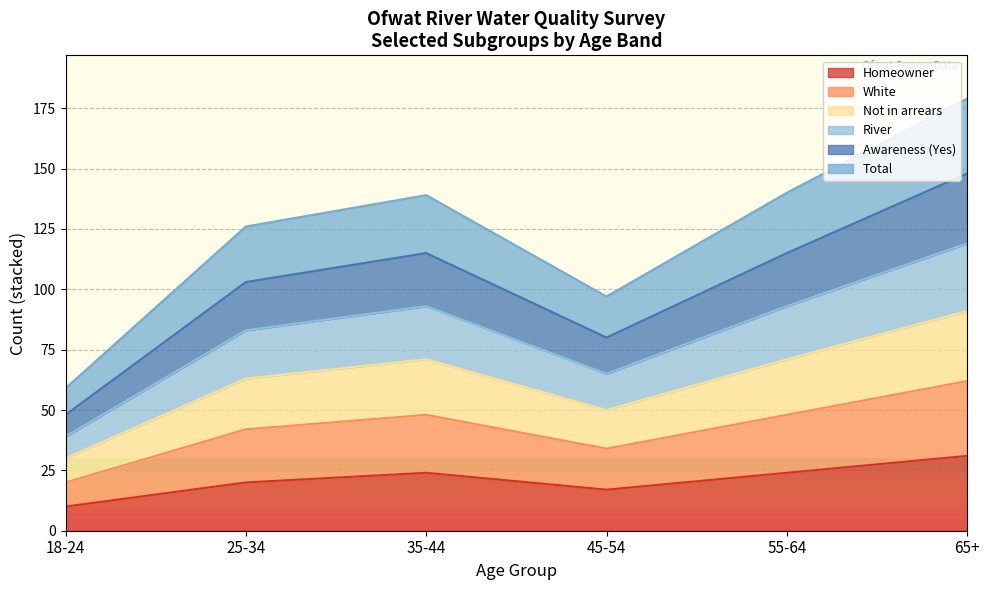

In White, how many points are higher than both neighbors (excluding endpoints)?

1